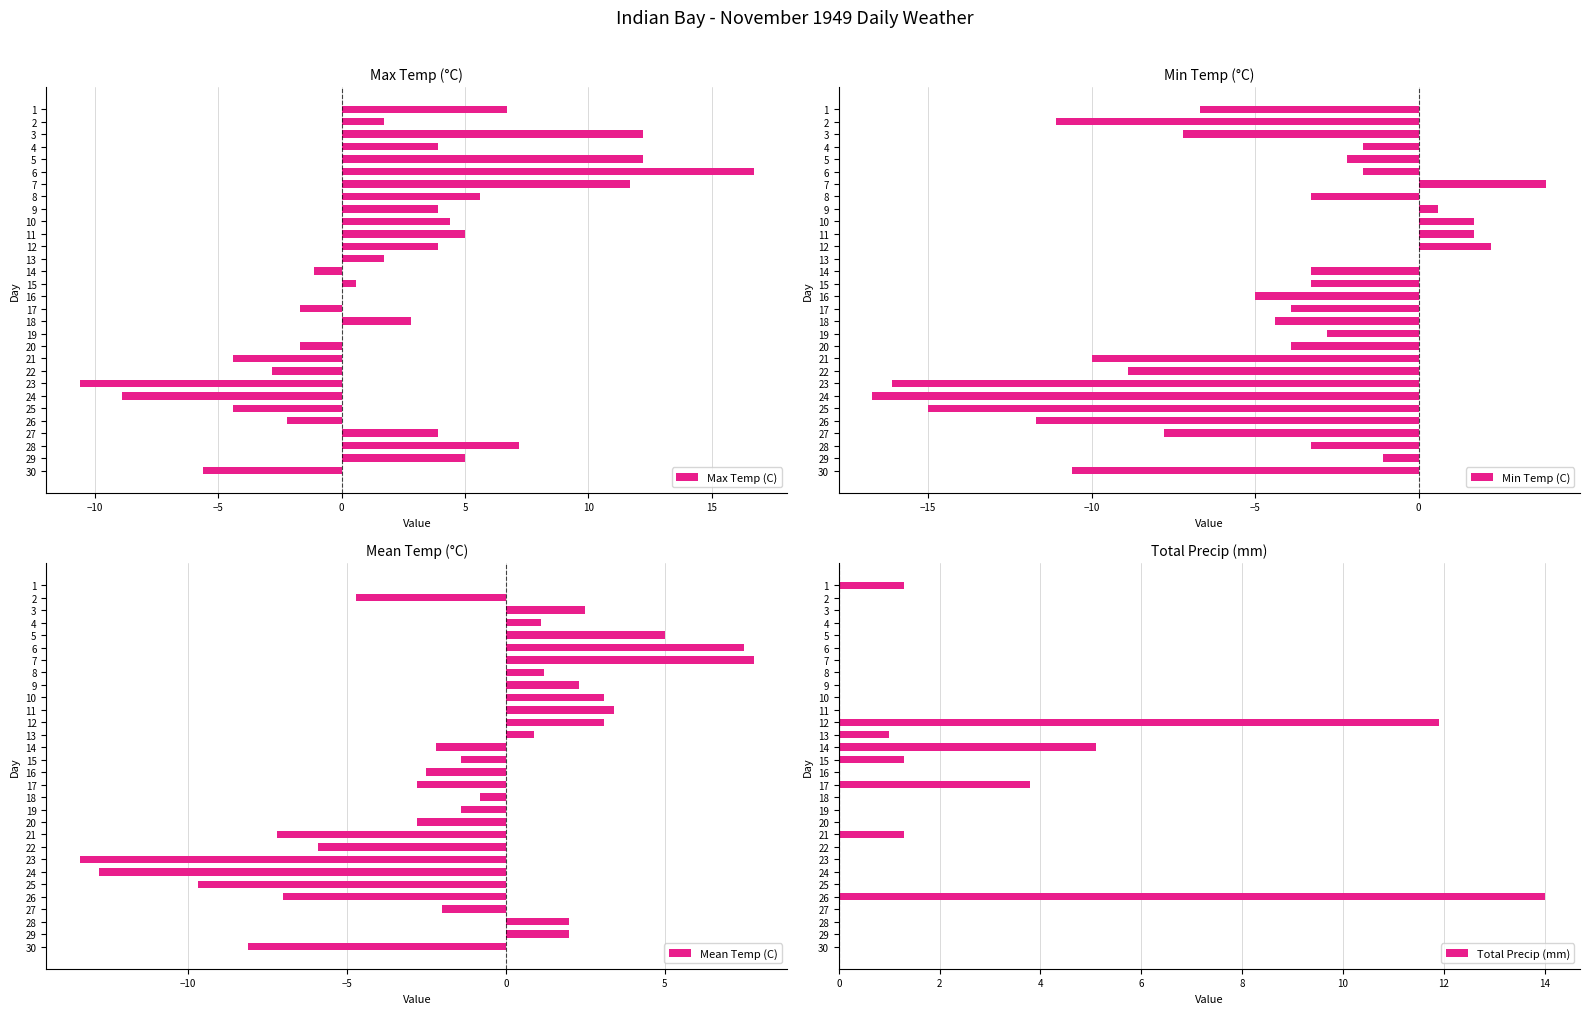

At which label does Min Temp (C) reach its peak?

7